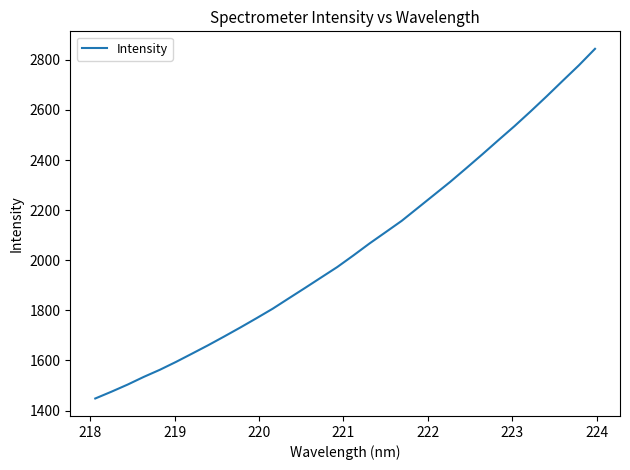

What is the difference between the second highest and minimum values?

1330.0